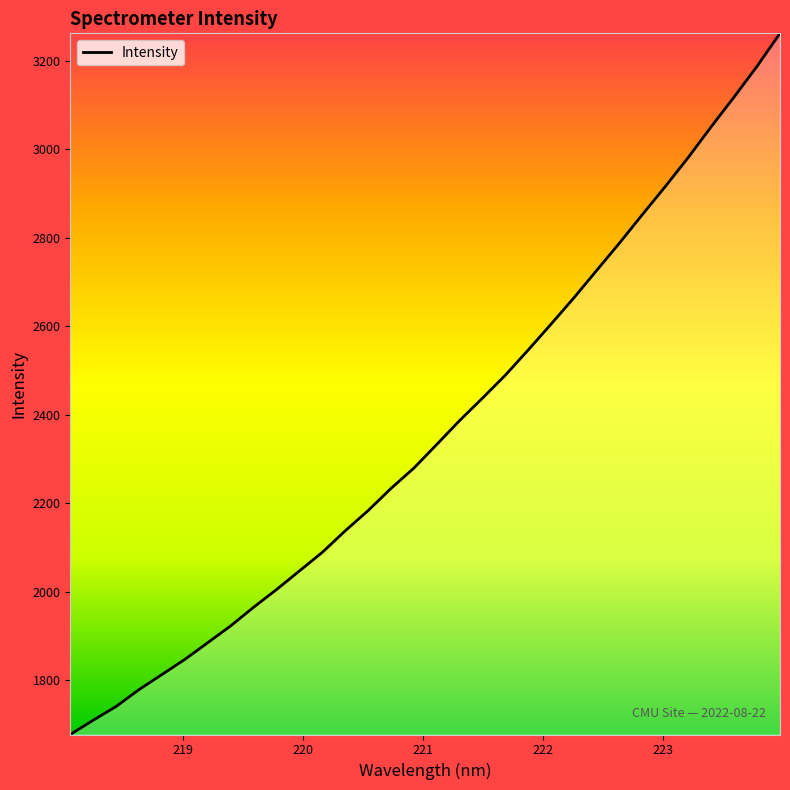

What is the smallest value displayed?

1677.0